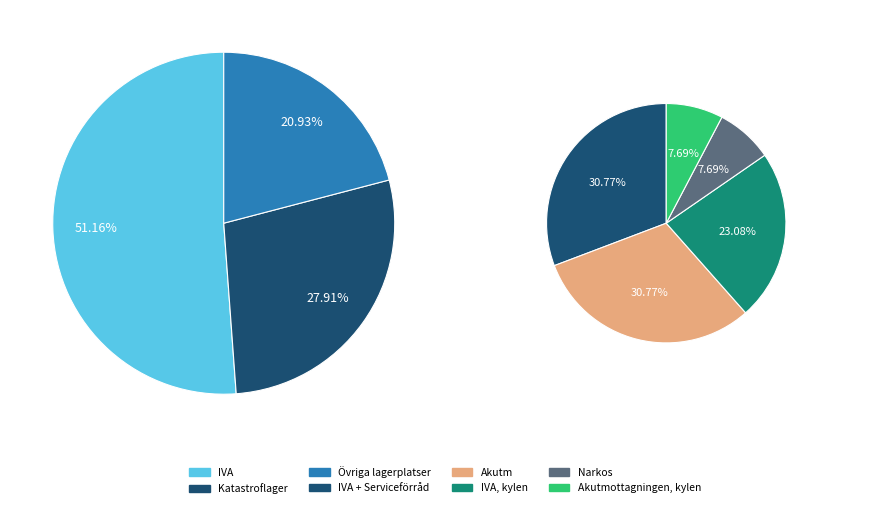

What is the change in value from IVA to Katastroflager?

-10